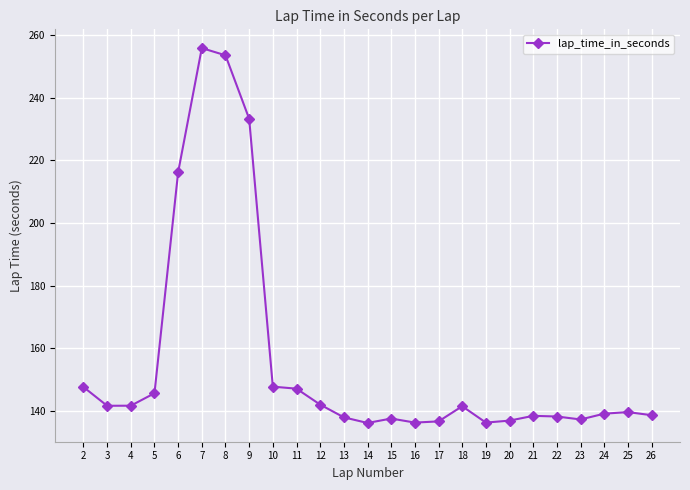

Between 10 and 25, which is larger?

10